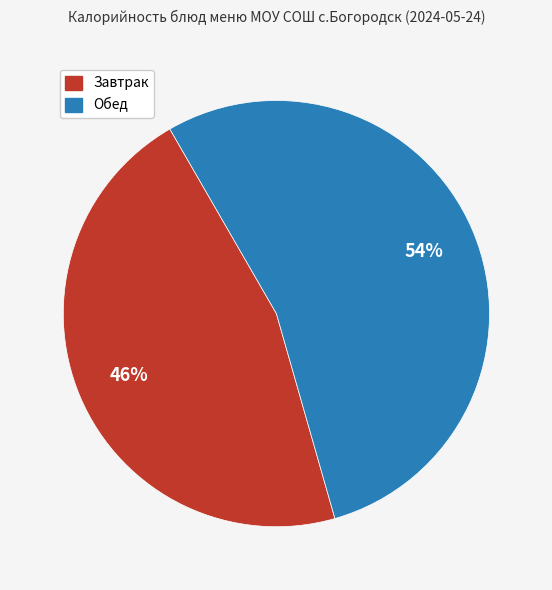

How many segments does this pie chart have?

2